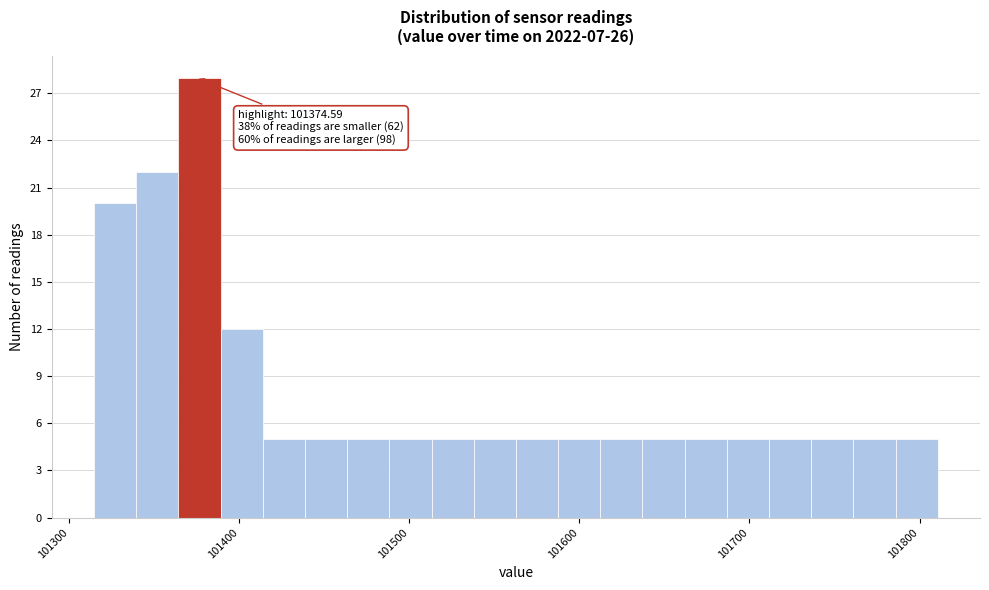

Read against the x-axis, roughly where is the centre of the tallest bar?

101380